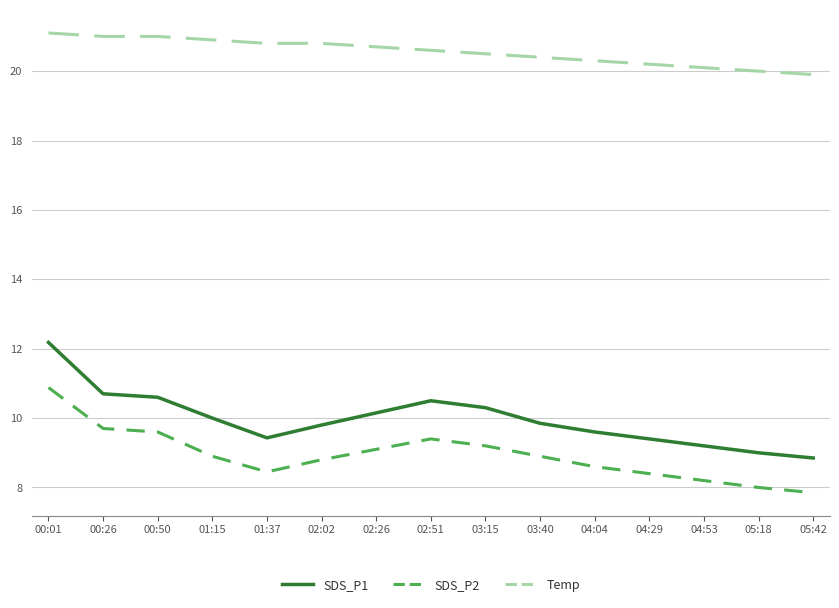

What is the spread (max minus min) of values at 02:02?

12.0